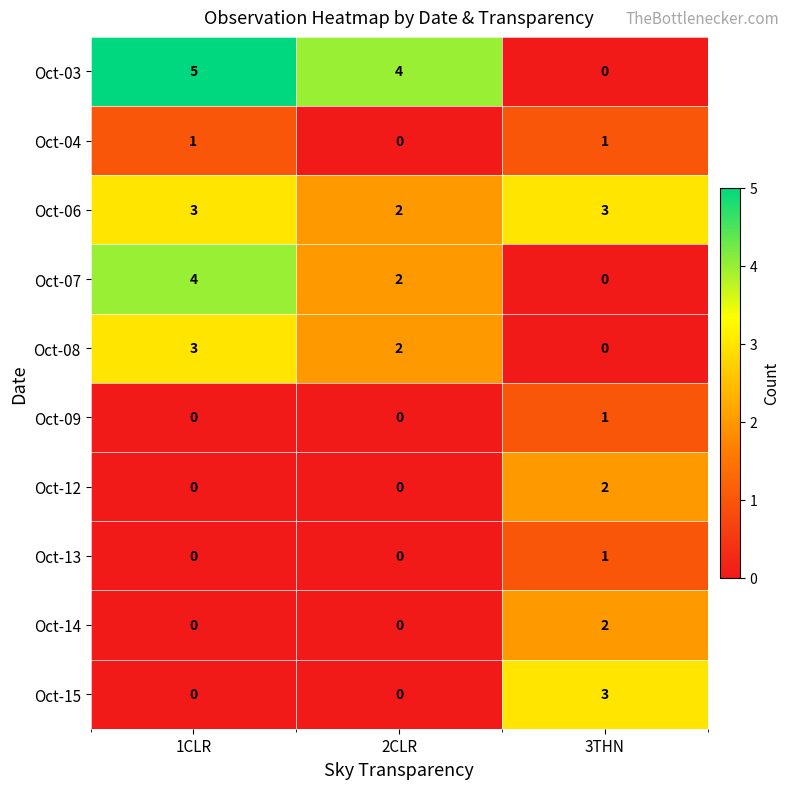

Which series changed the most between 1CLR and 2CLR?

Oct-07